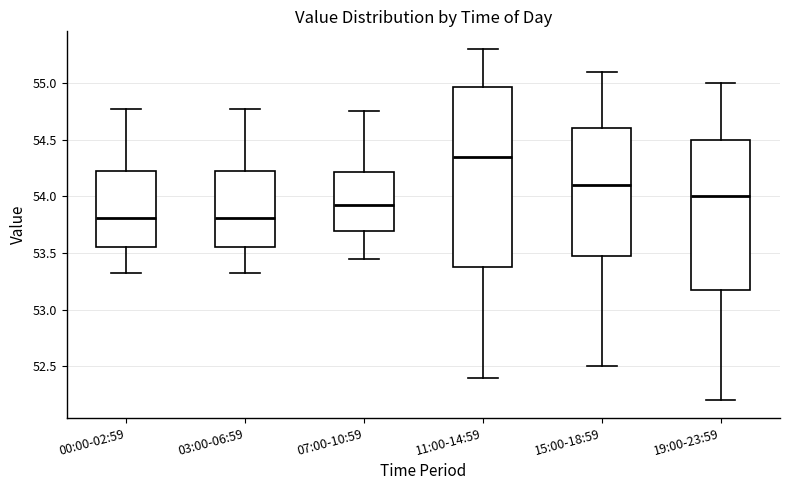

Reading left to right, transcribe this box plot: for each box, give where its median line is, the range the box spans, and where its two whiskers end, as read against the y-axis. The values are not printed on the chart, so give them approximately, as read against the axis.

00:00-02:59: median 53.80, box 53.55 to 54.20, whiskers 53.30 to 54.75
03:00-06:59: median 53.80, box 53.55 to 54.20, whiskers 53.30 to 54.75
07:00-10:59: median 53.95, box 53.70 to 54.20, whiskers 53.45 to 54.75
11:00-14:59: median 54.35, box 53.40 to 54.95, whiskers 52.40 to 55.30
15:00-18:59: median 54.10, box 53.50 to 54.60, whiskers 52.50 to 55.10
19:00-23:59: median 54.00, box 53.20 to 54.50, whiskers 52.20 to 55.00